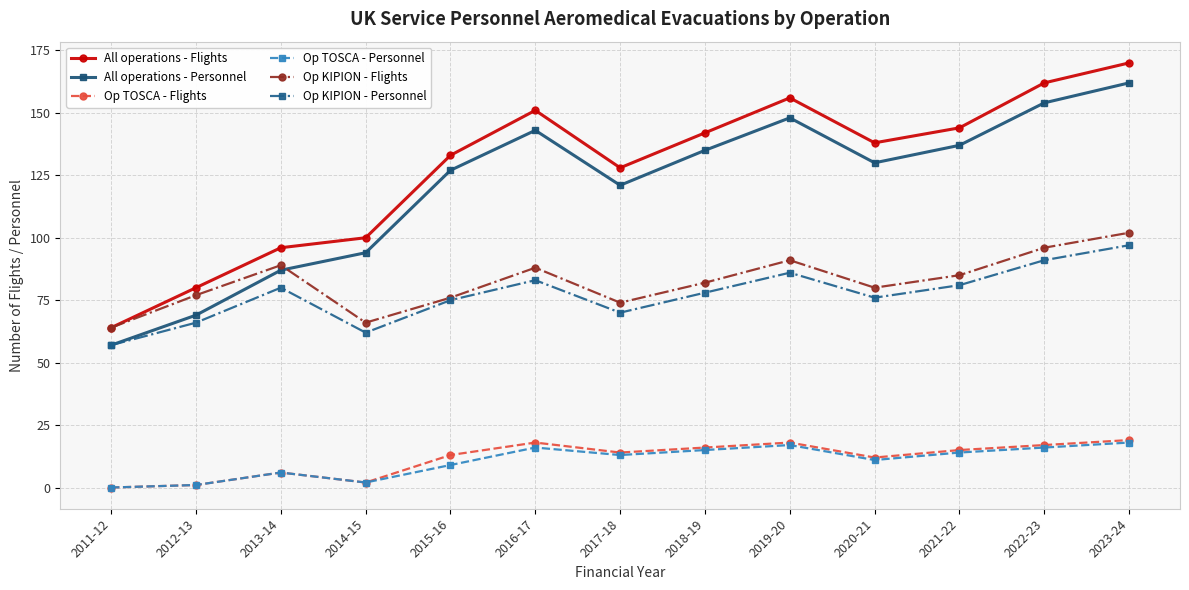

What is the difference between the maximum and minimum values in the Op TOSCA - Flights series?

19